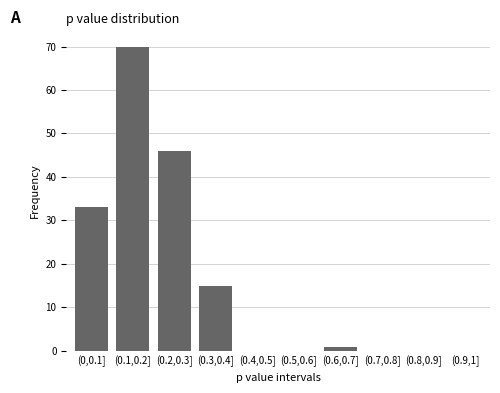

Reading left to right, list all the values displayed in this chart.

(0,0.1]=33	(0.1,0.2]=70	(0.2,0.3]=46	(0.3,0.4]=15	(0.4,0.5]=0	(0.5,0.6]=0	(0.6,0.7]=1	(0.7,0.8]=0	(0.8,0.9]=0	(0.9,1]=0